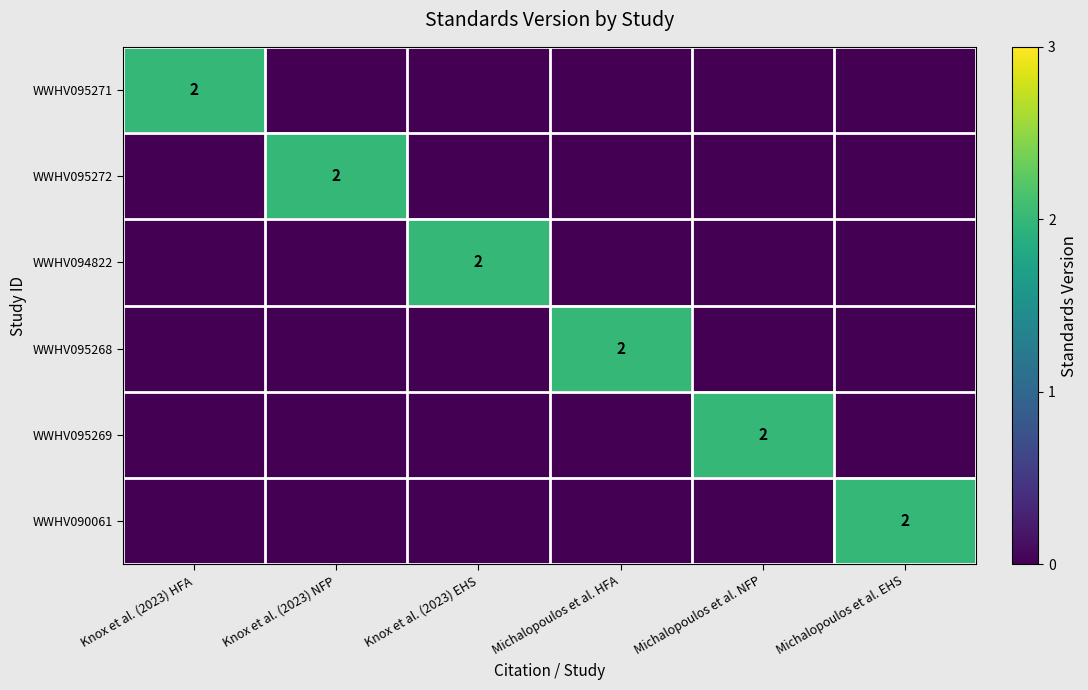

At which category does the chart reach its minimum across all series?

Knox et al. (2023) NFP